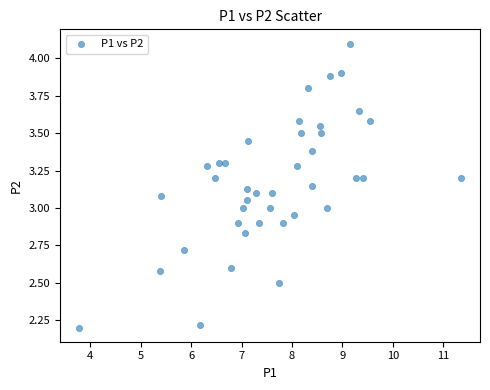

What is the range of X values (max minus min)?

7.6